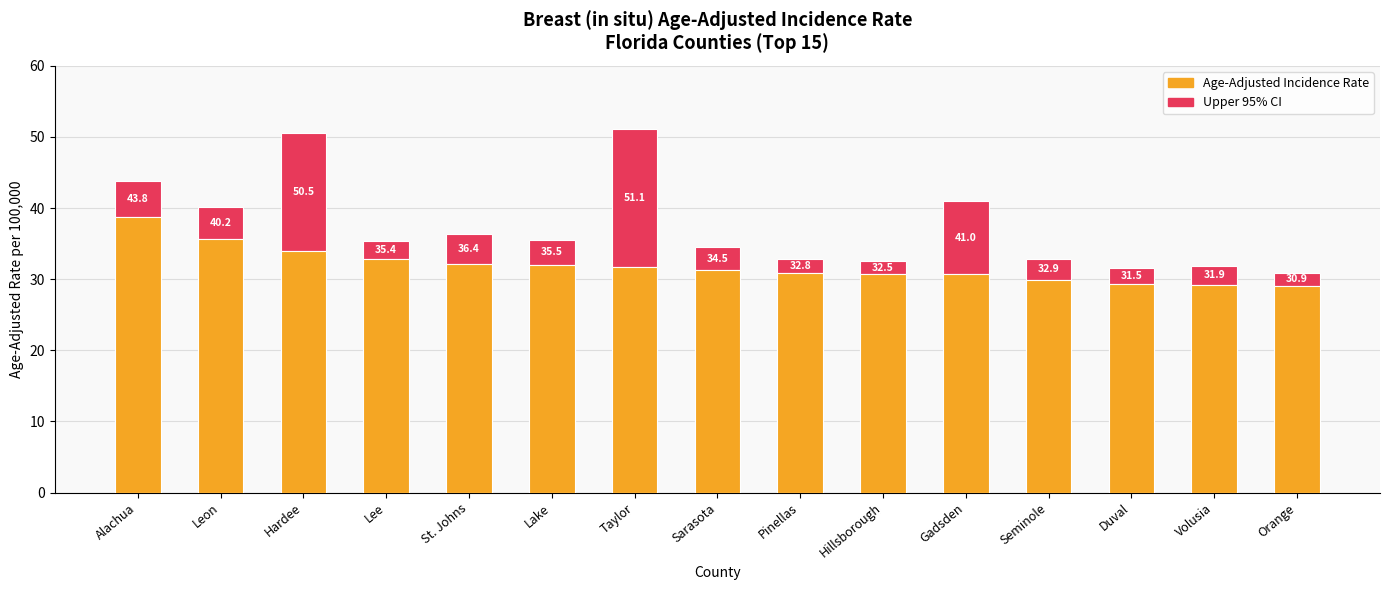

Reading left to right, list all the values displayed in this chart.

Age-Adjusted Incidence Rate: Alachua=38.7	Leon=35.6	Hardee=34.0	Lee=32.9	St. Johns=32.2	Lake=32.0	Taylor=31.7	Sarasota=31.3	Pinellas=30.8	Hillsborough=30.7	Gadsden=30.7	Seminole=29.9	Duval=29.3	Volusia=29.2	Orange=29.1
Upper 95% CI: Alachua=43.8	Leon=40.2	Hardee=50.5	Lee=35.4	St. Johns=36.4	Lake=35.5	Taylor=51.1	Sarasota=34.5	Pinellas=32.8	Hillsborough=32.5	Gadsden=41.0	Seminole=32.9	Duval=31.5	Volusia=31.9	Orange=30.9